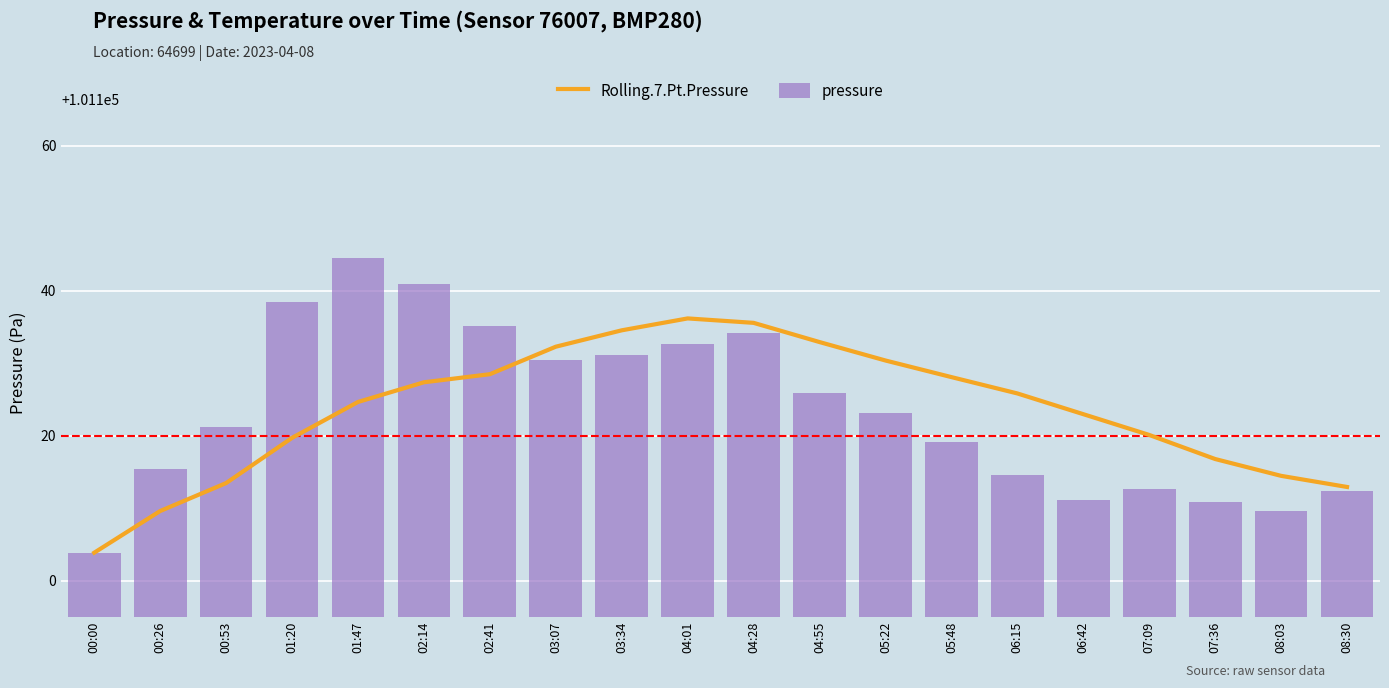

What are all the series names shown in the legend?

Rolling.7.Pt.Pressure, pressure